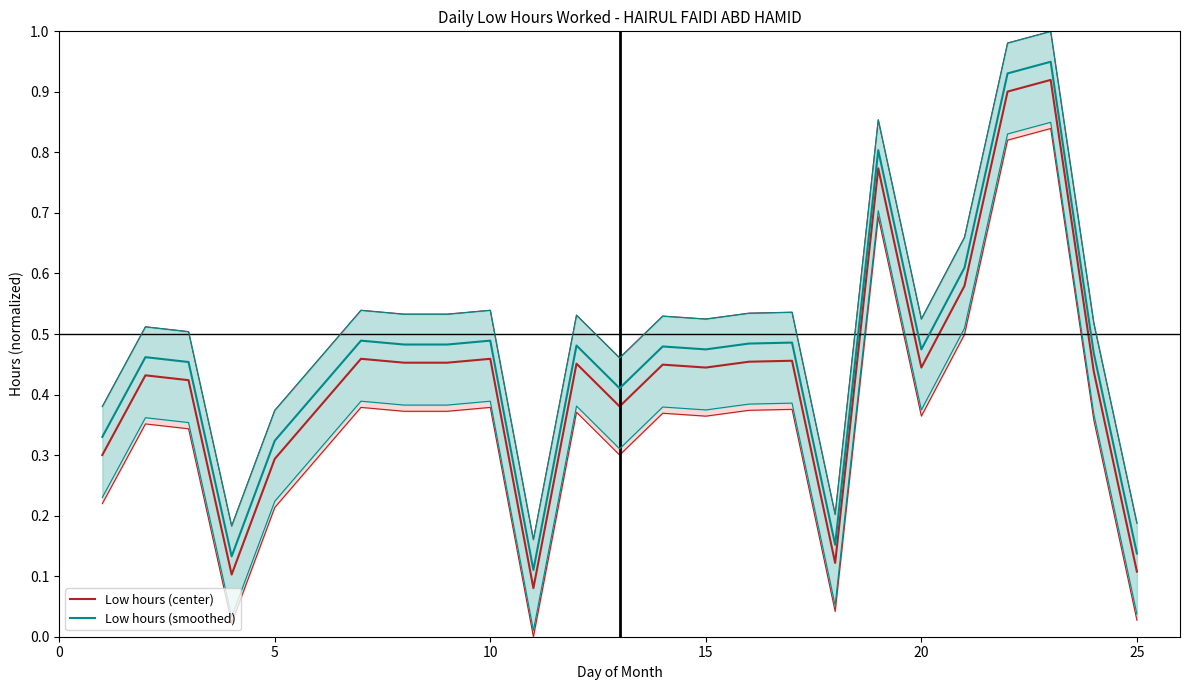

Reading right to left, list all the values displayed in this chart.

Low hours (center): 0.1	0.4	0.9	0.9	0.6	0.4	0.8	0.1	0.5	0.5	0.4	0.4	0.4	0.5	0.1	0.5	0.5	0.5	0.5	0.3	0.1	0.4	0.4	0.3
Low hours (smoothed): 0.1	0.5	0.9	0.9	0.6	0.5	0.8	0.2	0.5	0.5	0.5	0.5	0.4	0.5	0.1	0.5	0.5	0.5	0.5	0.3	0.1	0.5	0.5	0.3